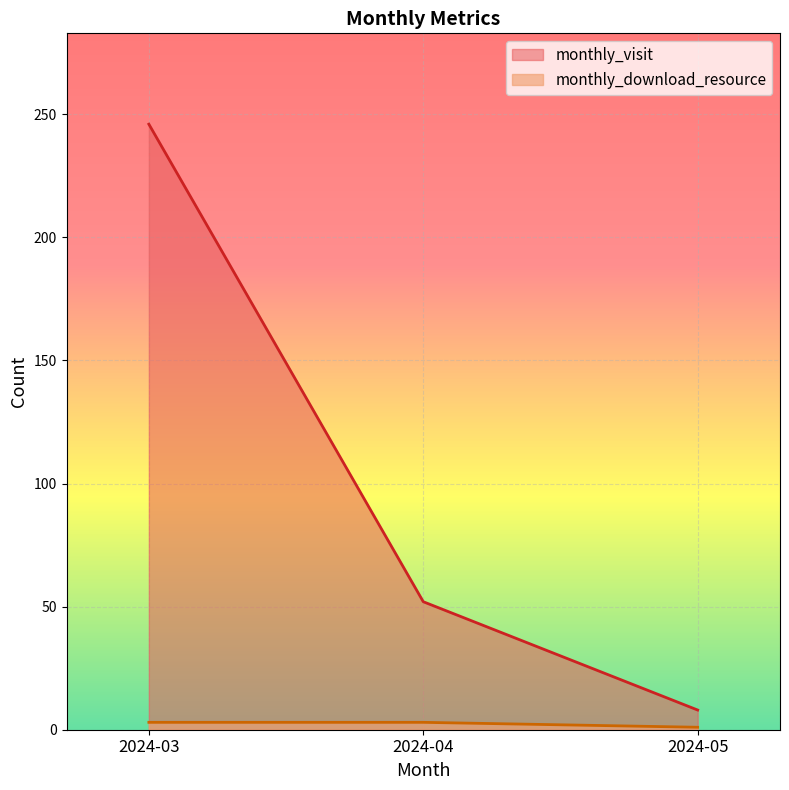

At how many categories does at least one series exceed 155?

1